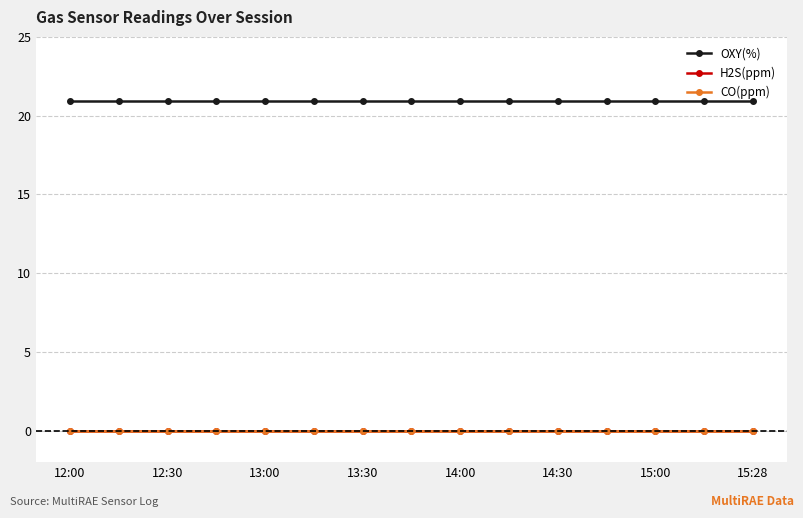

At how many categories does at least one series exceed 9?

15